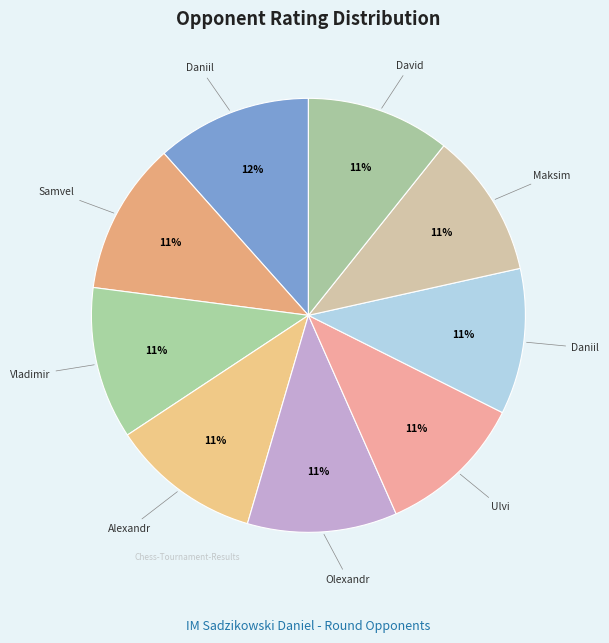

How many slices are in this pie chart?

9